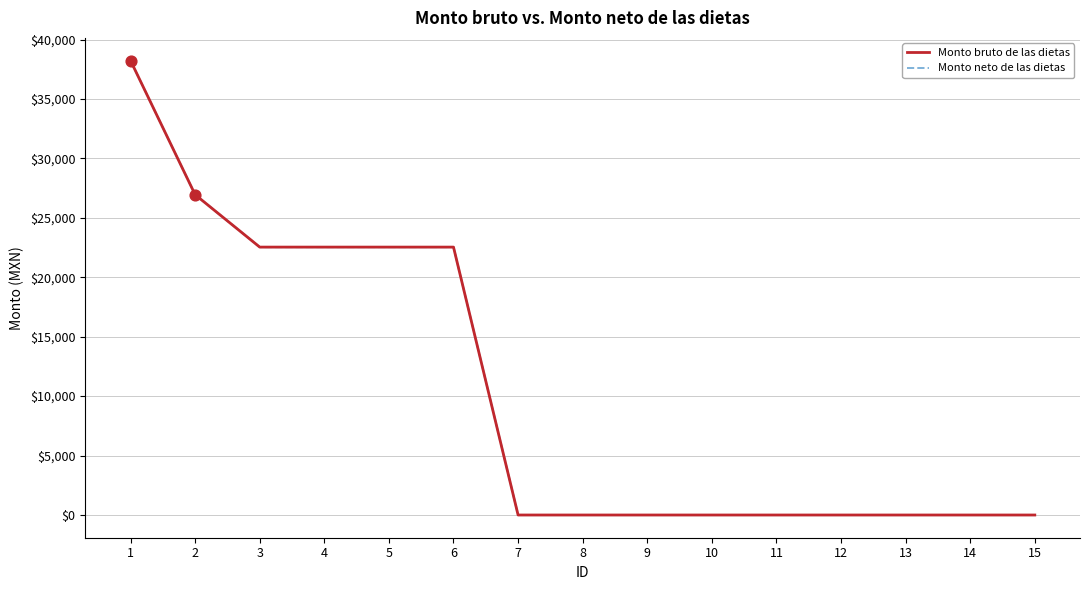

What are all the series names shown in the legend?

Monto bruto de las dietas, Monto neto de las dietas